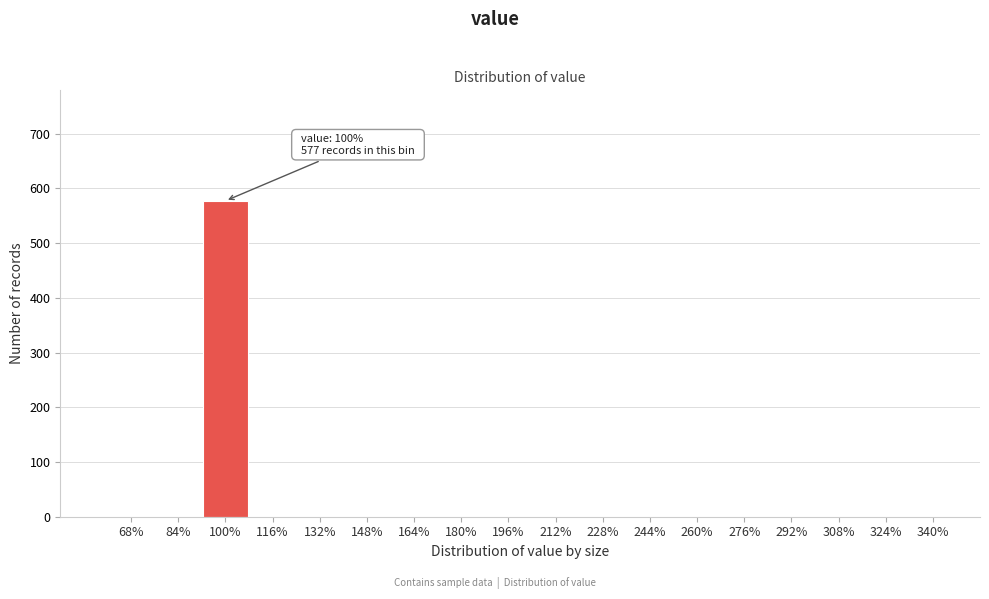

Reading right to left, extract all data points from this chart.

340%=0	324%=0	308%=0	292%=0	276%=0	260%=0	244%=0	228%=0	212%=0	196%=0	180%=0	164%=0	148%=0	132%=0	116%=0	100%=577	84%=0	68%=0